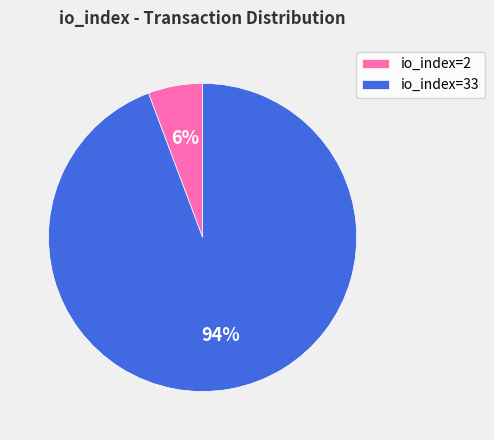

Do io_index=33 and io_index=2 together represent more than half of the pie?

Yes